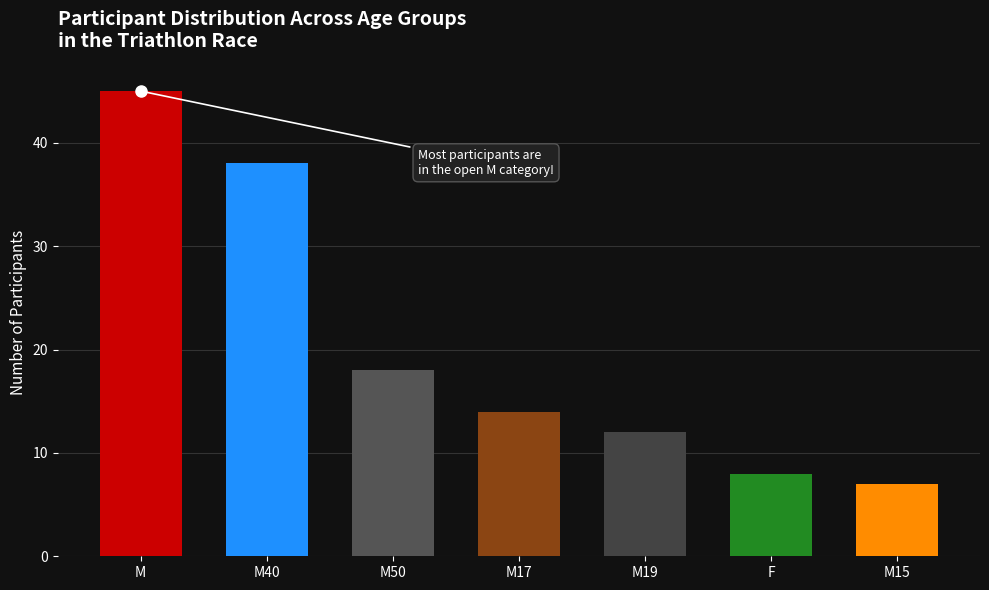

Rank the categories by value from highest to lowest.

M, M40, M50, M17, M19, F, M15